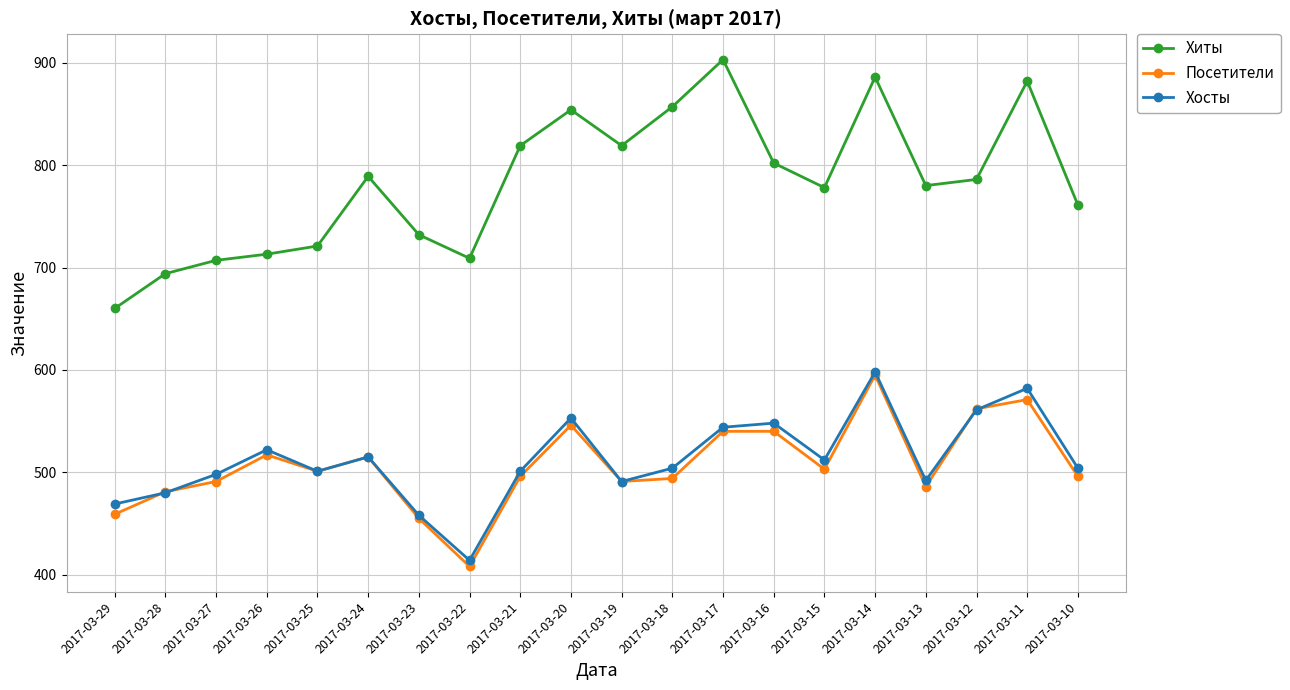

What is the sum of the Хиты values at 2017-03-23 and 2017-03-13?

1512